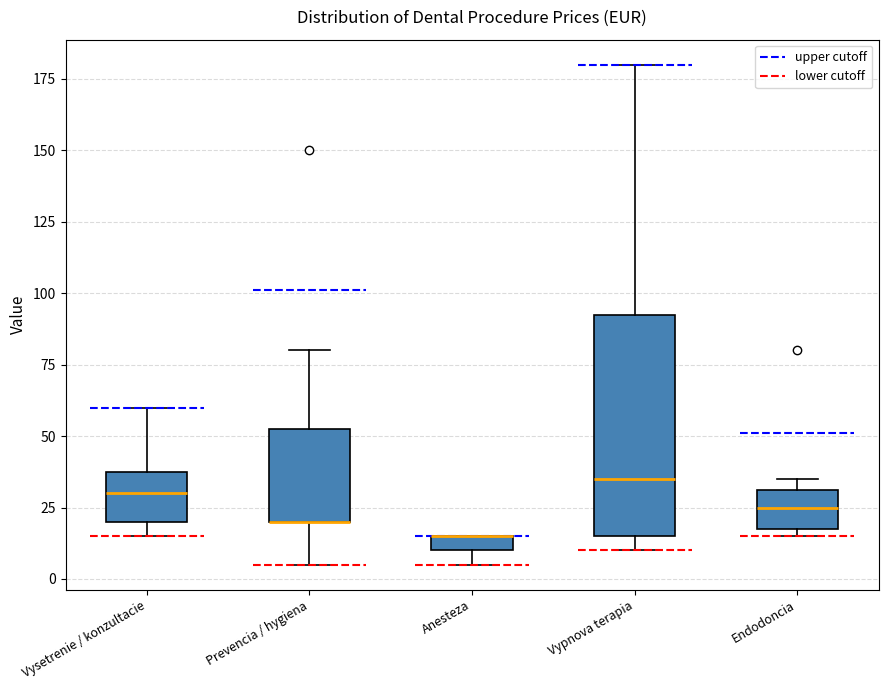

Where is the lower edge of the box for Anesteza on the y-axis? The values are not printed on the chart, so give them approximately, as read against the axis.

10